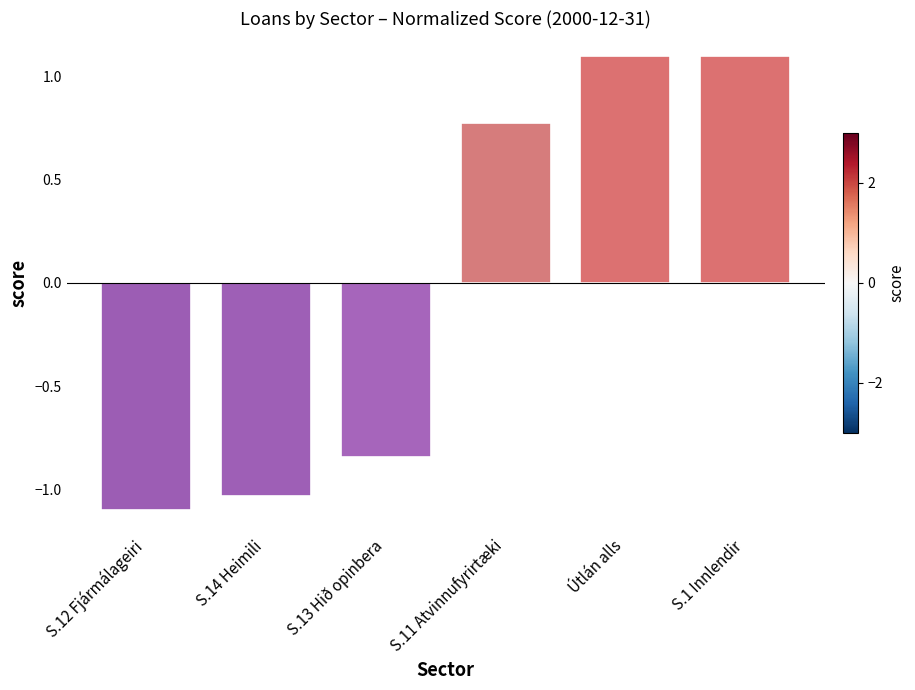

Where is the data nearest to the value 0?

S.11 Atvinnufyrirtæki